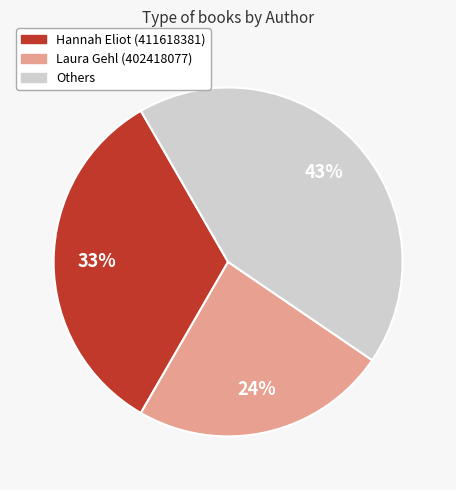

Does any single category account for the majority?

No